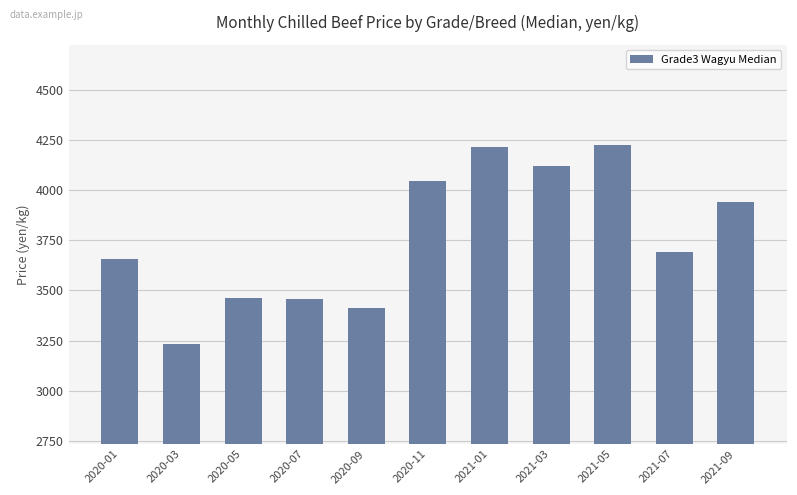

What is the difference between the second highest and second lowest values?

803